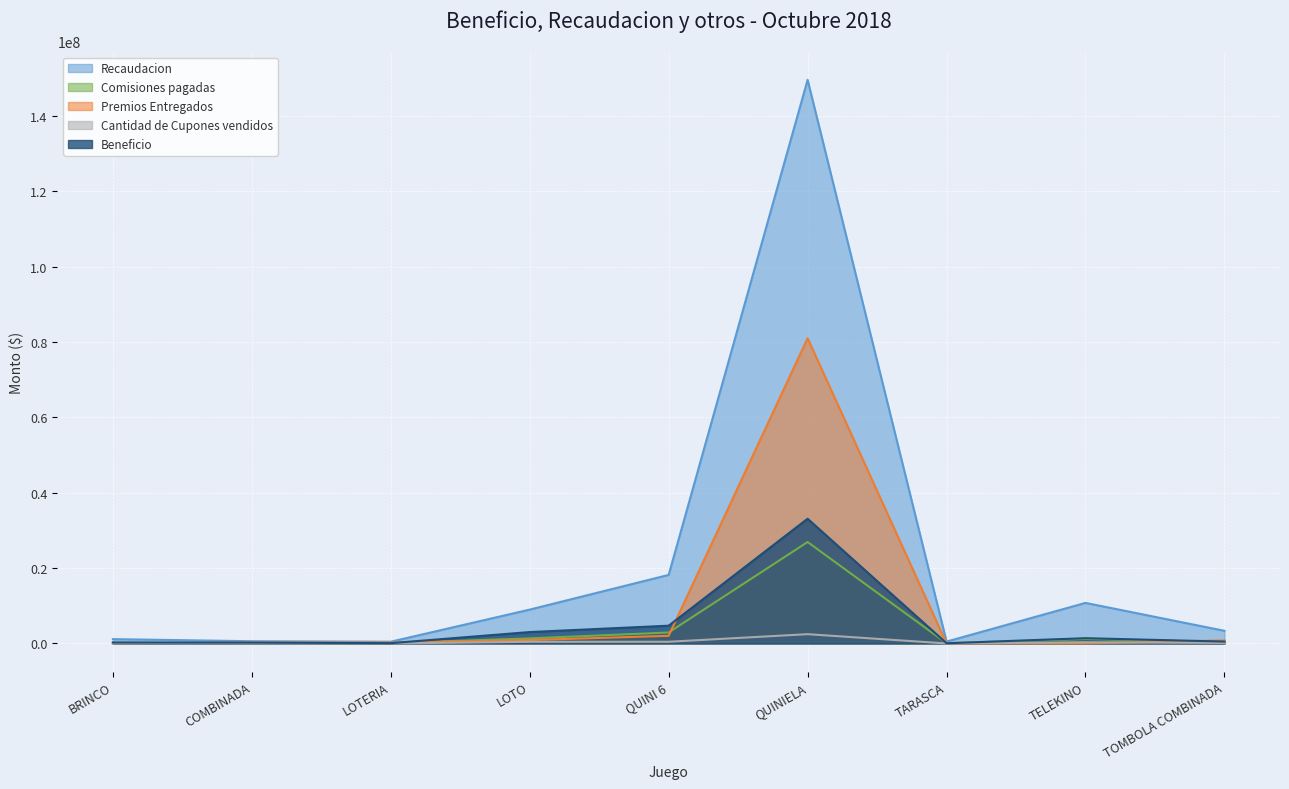

Is the value of Recaudacion at COMBINADA greater than the value of Premios Entregados at TOMBOLA COMBINADA?

No